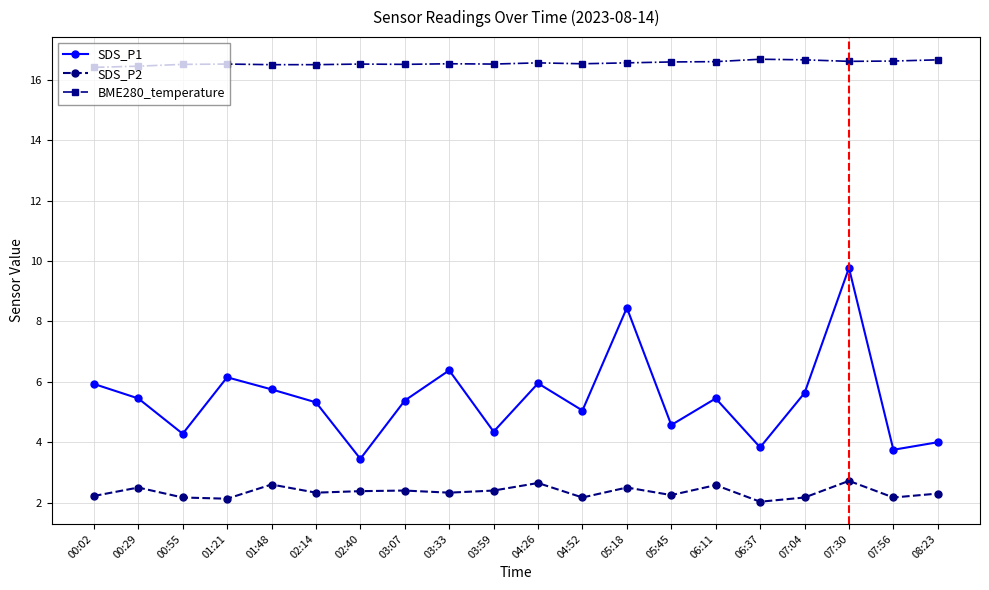

Is this an area chart (filled region under the line)?

No